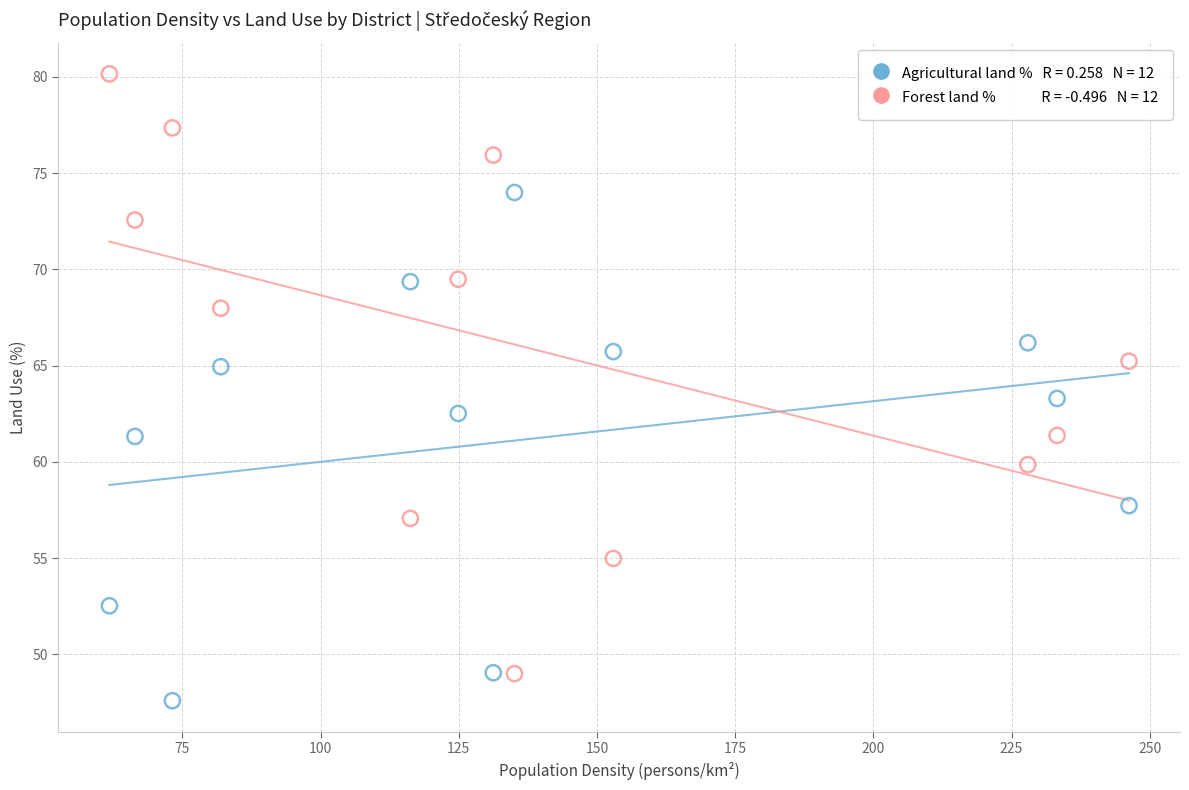

Across all data points, what is the range of X values (max minus min)?

184.4